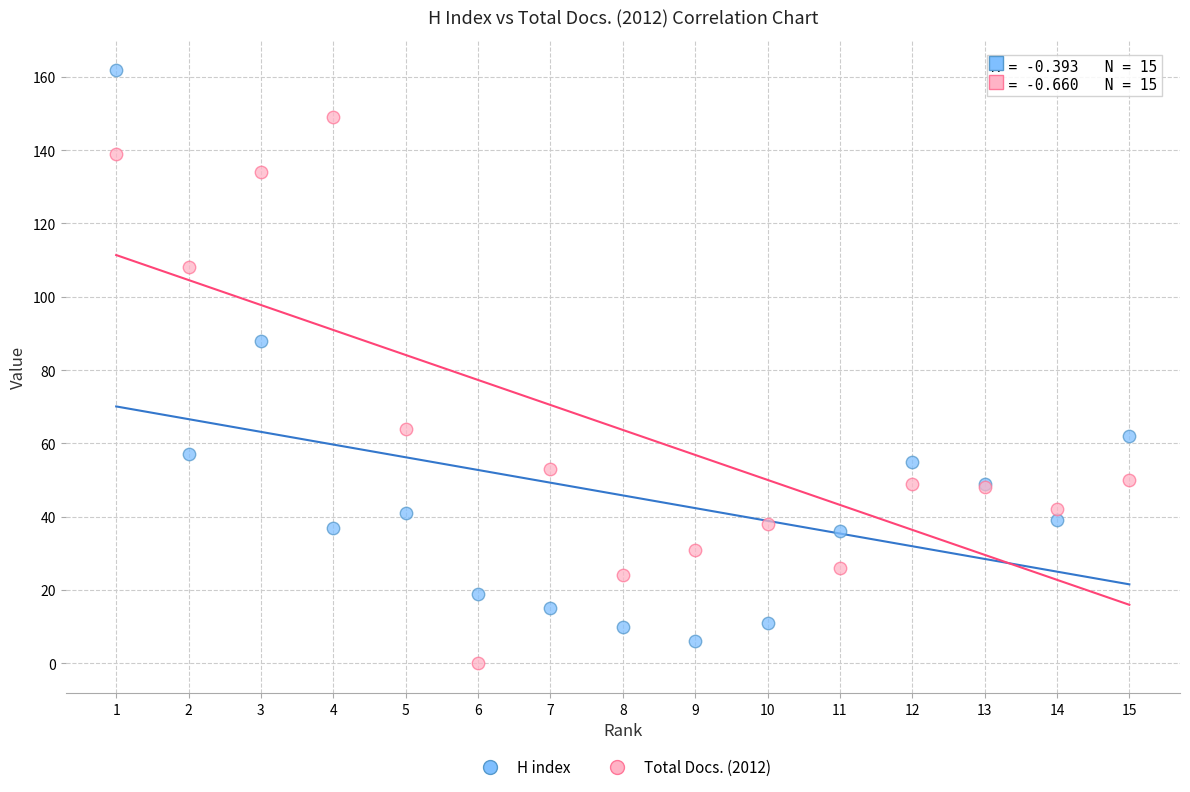

Which series reaches the maximum Y coordinate?

H index